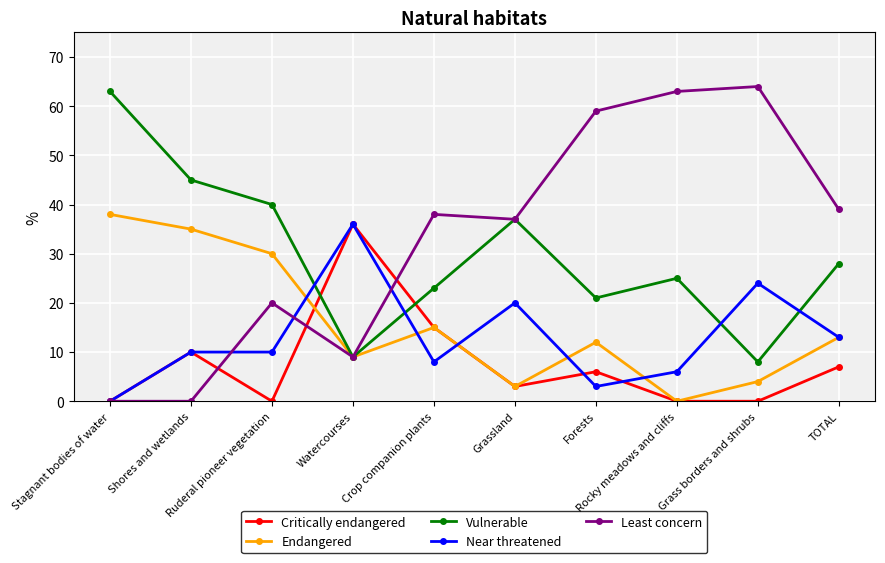

What is the value of the Vulnerable point at the 10th from the left?

28